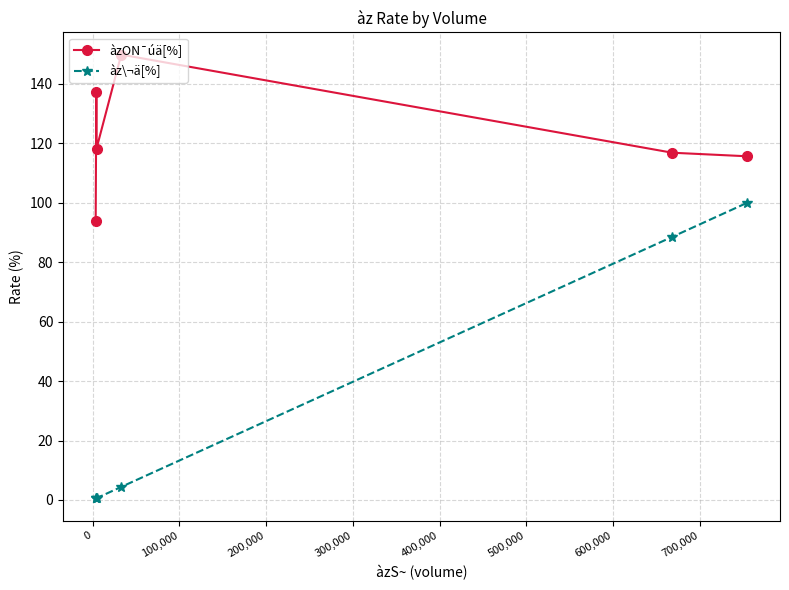

True or false: àz\¬ä[%] and àzON¯úä[%] intersect in this chart.

False